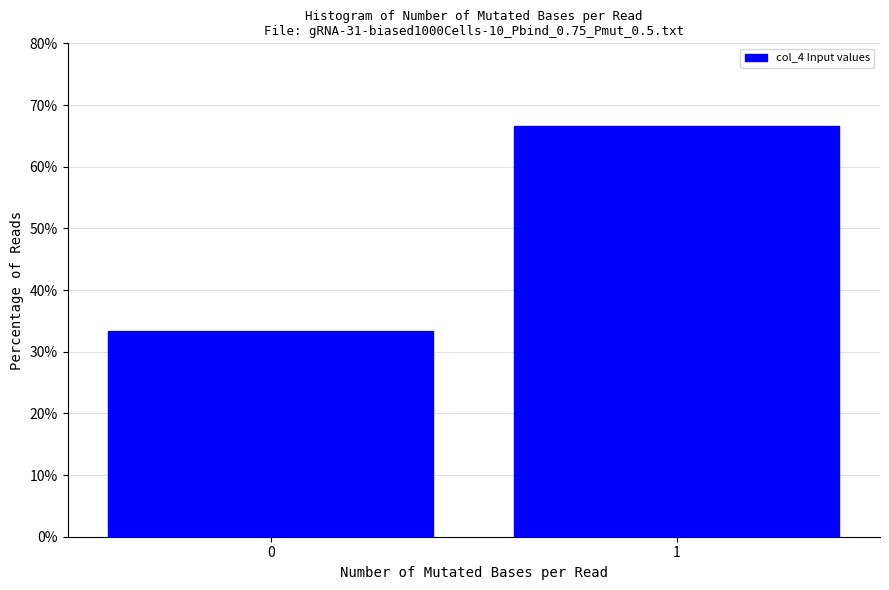

Reading left to right, extract all data points from this chart.

33.3	66.7